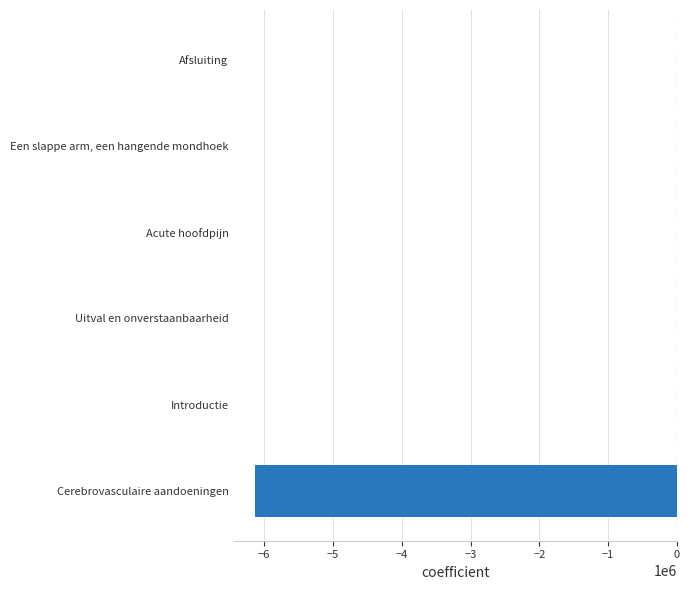

What is the sum of all values?

-6131414.2